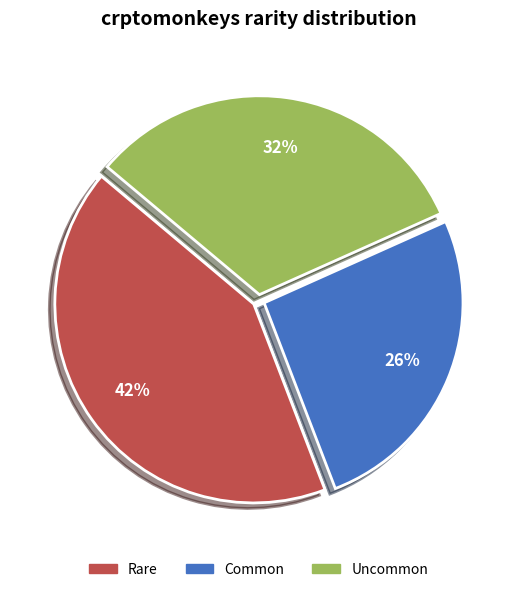

Does any single category account for the majority?

No